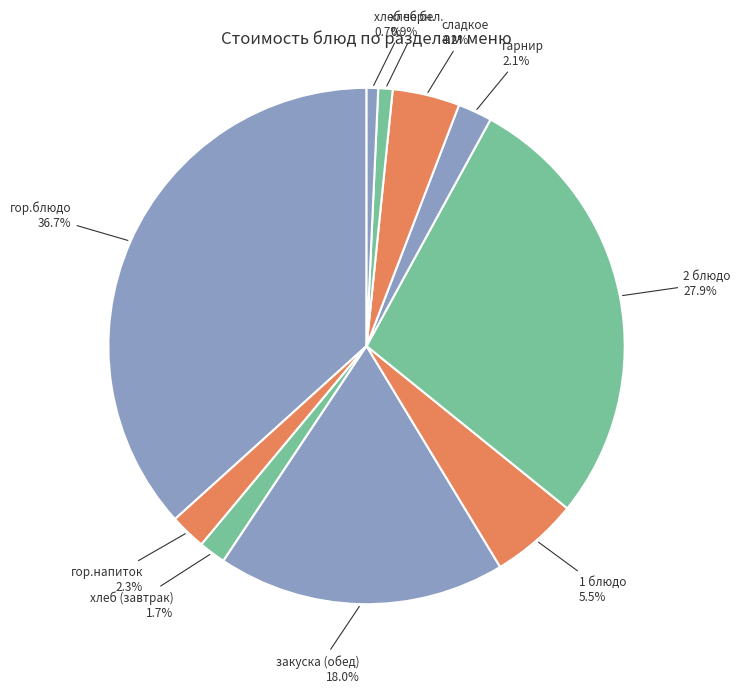

Is there a majority slice in this chart?

No